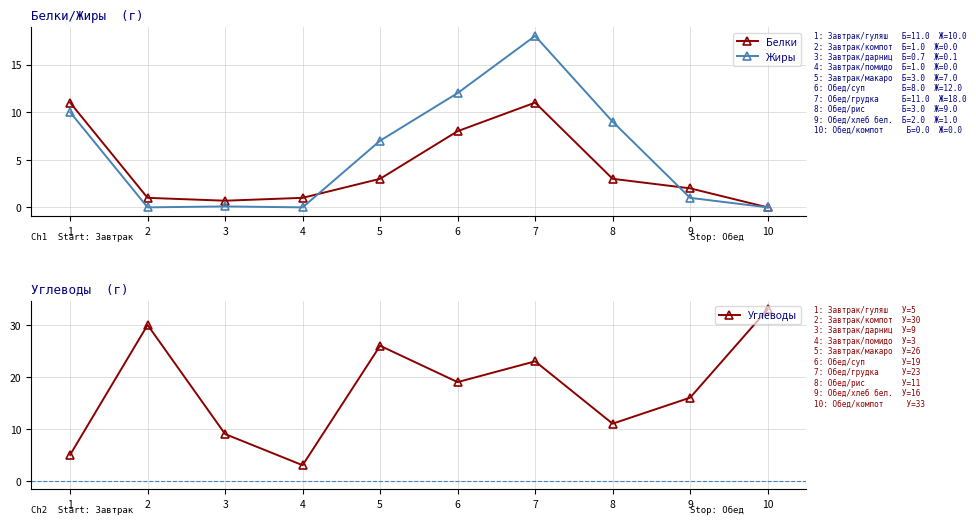

Rank the categories by Белки value from highest to lowest.

1, 7, 6, 5, 8, 9, 2, 4, 3, 10